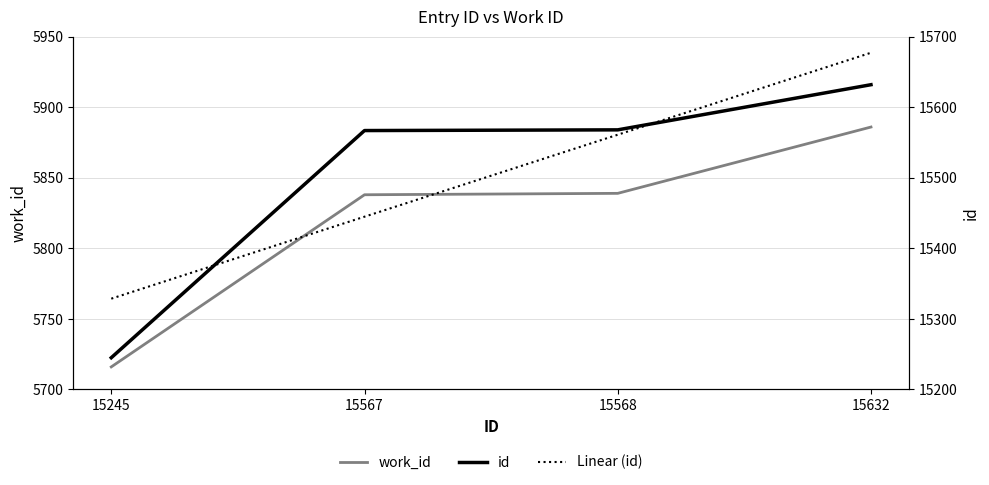

What value does the id series have at 15568, to the nearest 50?

15550